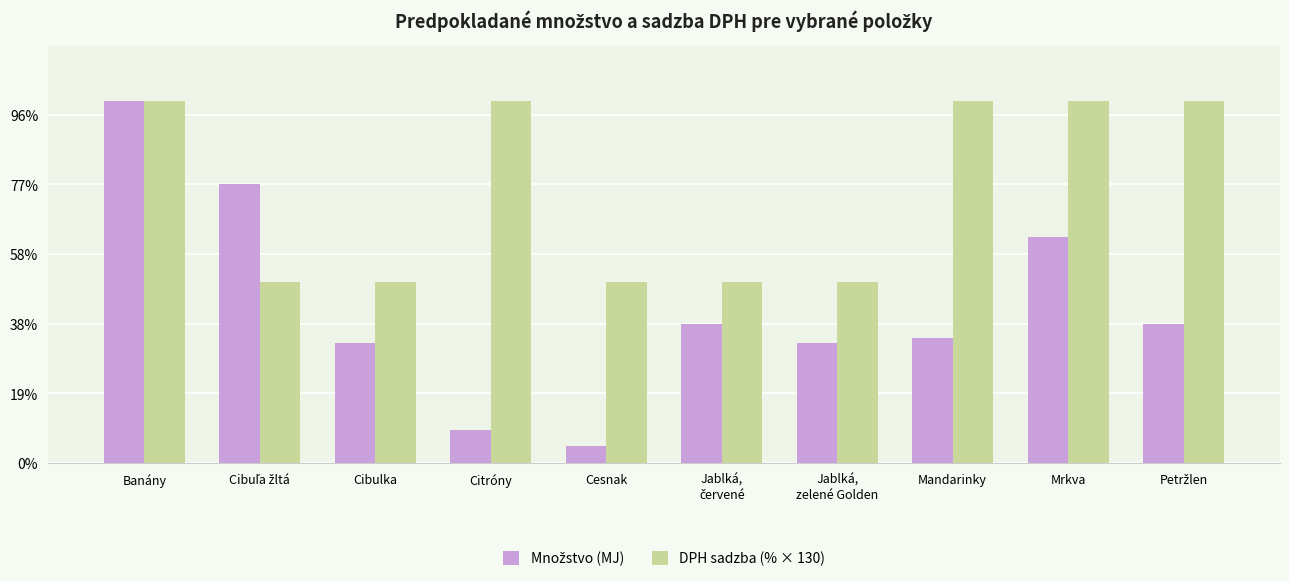

Rank the categories by Množstvo (MJ) value from highest to lowest.

Banány, Cibuľa žltá, Mrkva, Jablká,
červené, Petržlen, Mandarinky, Cibulka, Jablká,
zelené Golden, Citróny, Cesnak